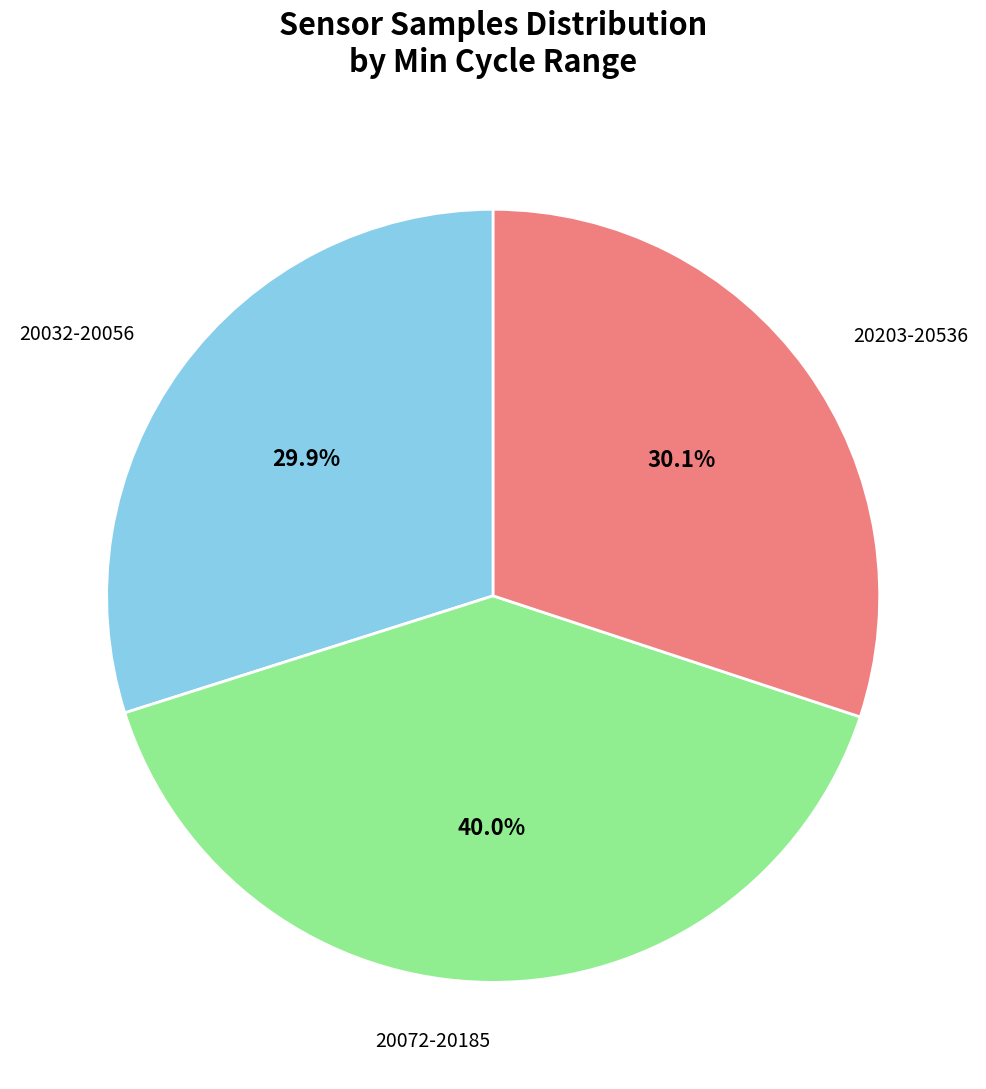

Is there any slice that represents more than half of the pie?

No